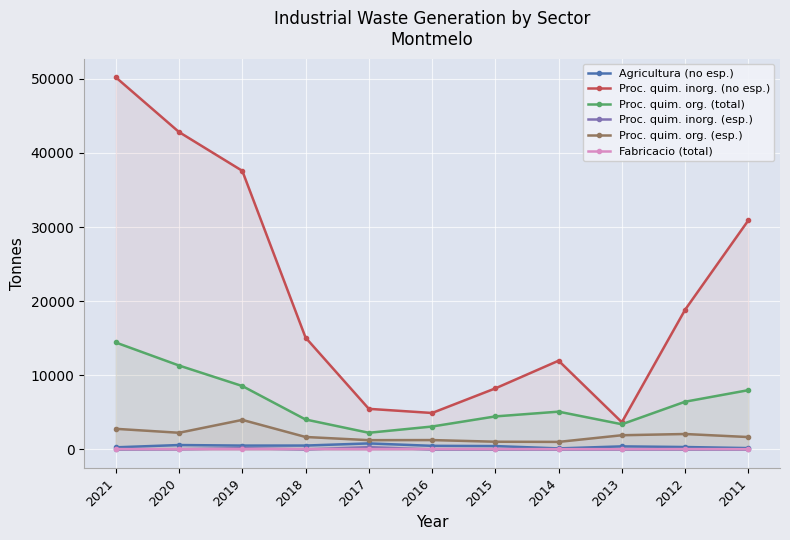

True or false: Agricultura (no esp.) and Proc. quim. inorg. (no esp.) intersect in this chart.

False